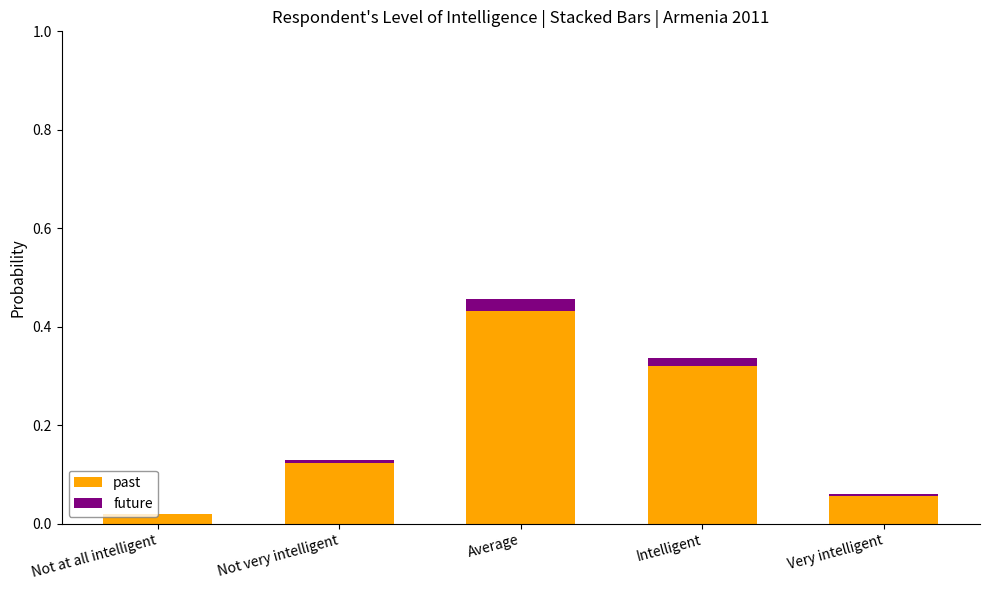

At which category is the sum across all series the highest?

Average